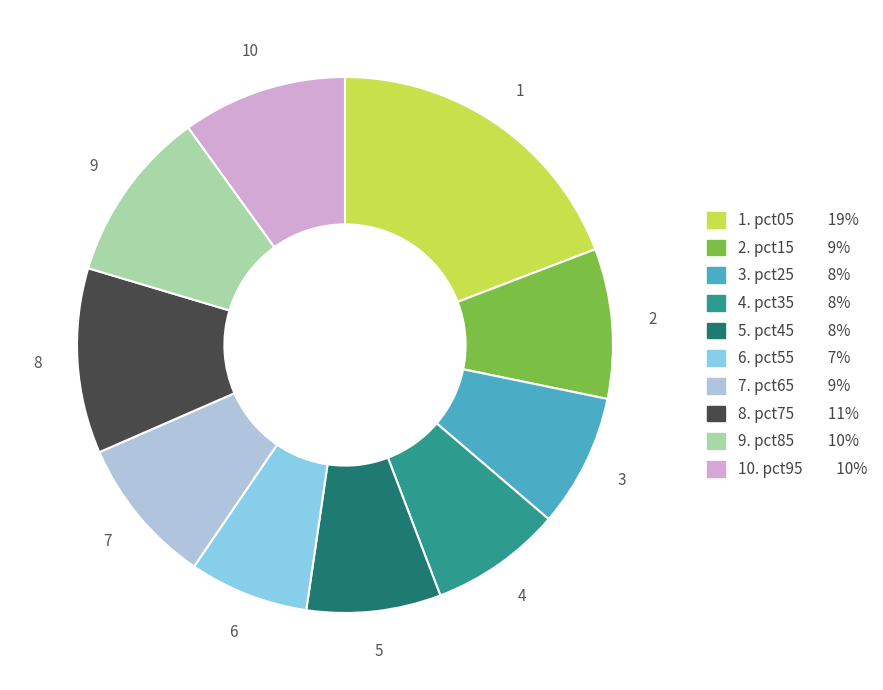

Count the number of slices in the pie.

10